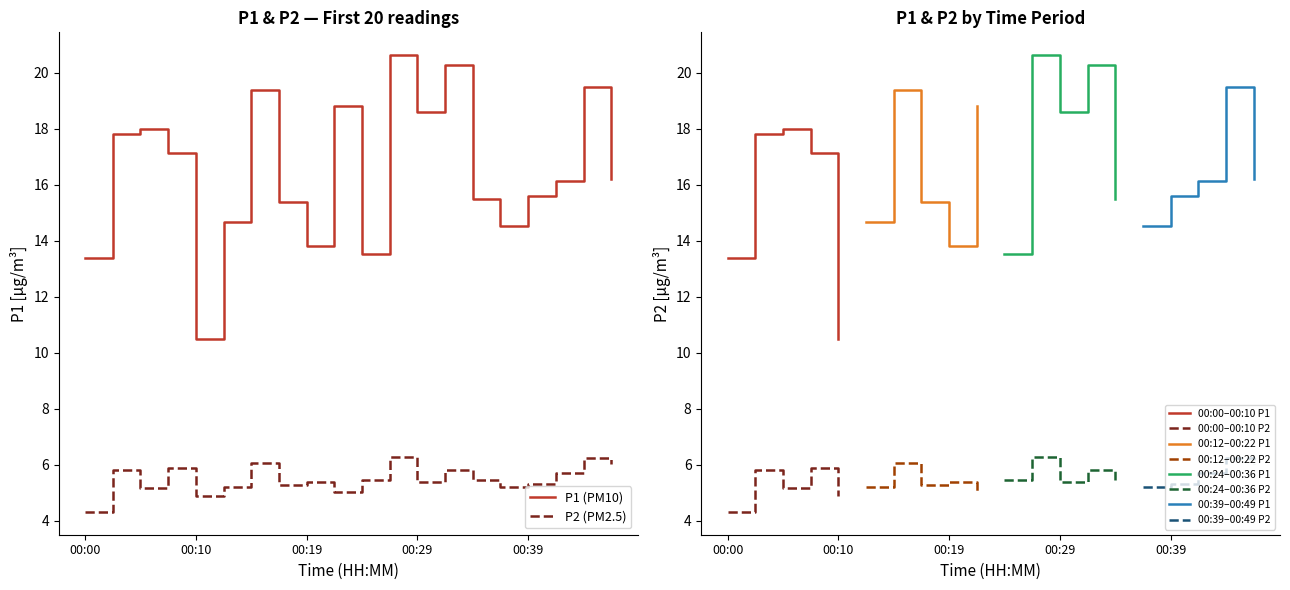

At which label is P2 closest to 5?

00:22